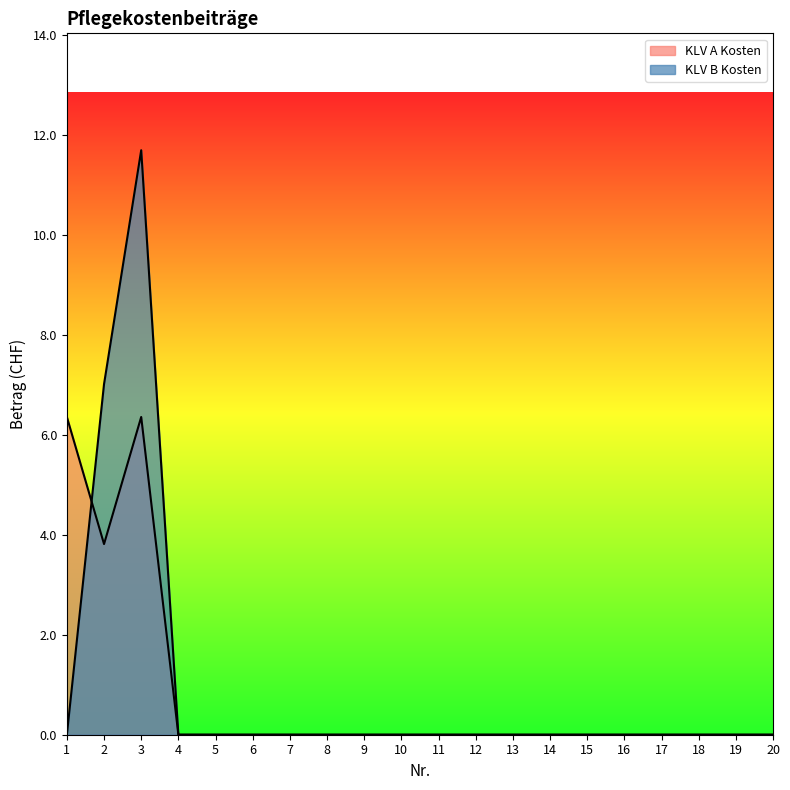

In KLV B Kosten, how many points are higher than both neighbors (excluding endpoints)?

1